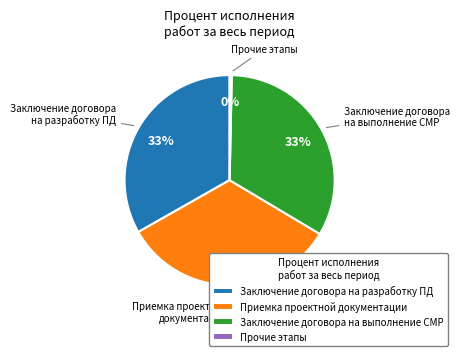

Does Заключение договора на выполнение СМР represent more than half of the total?

No